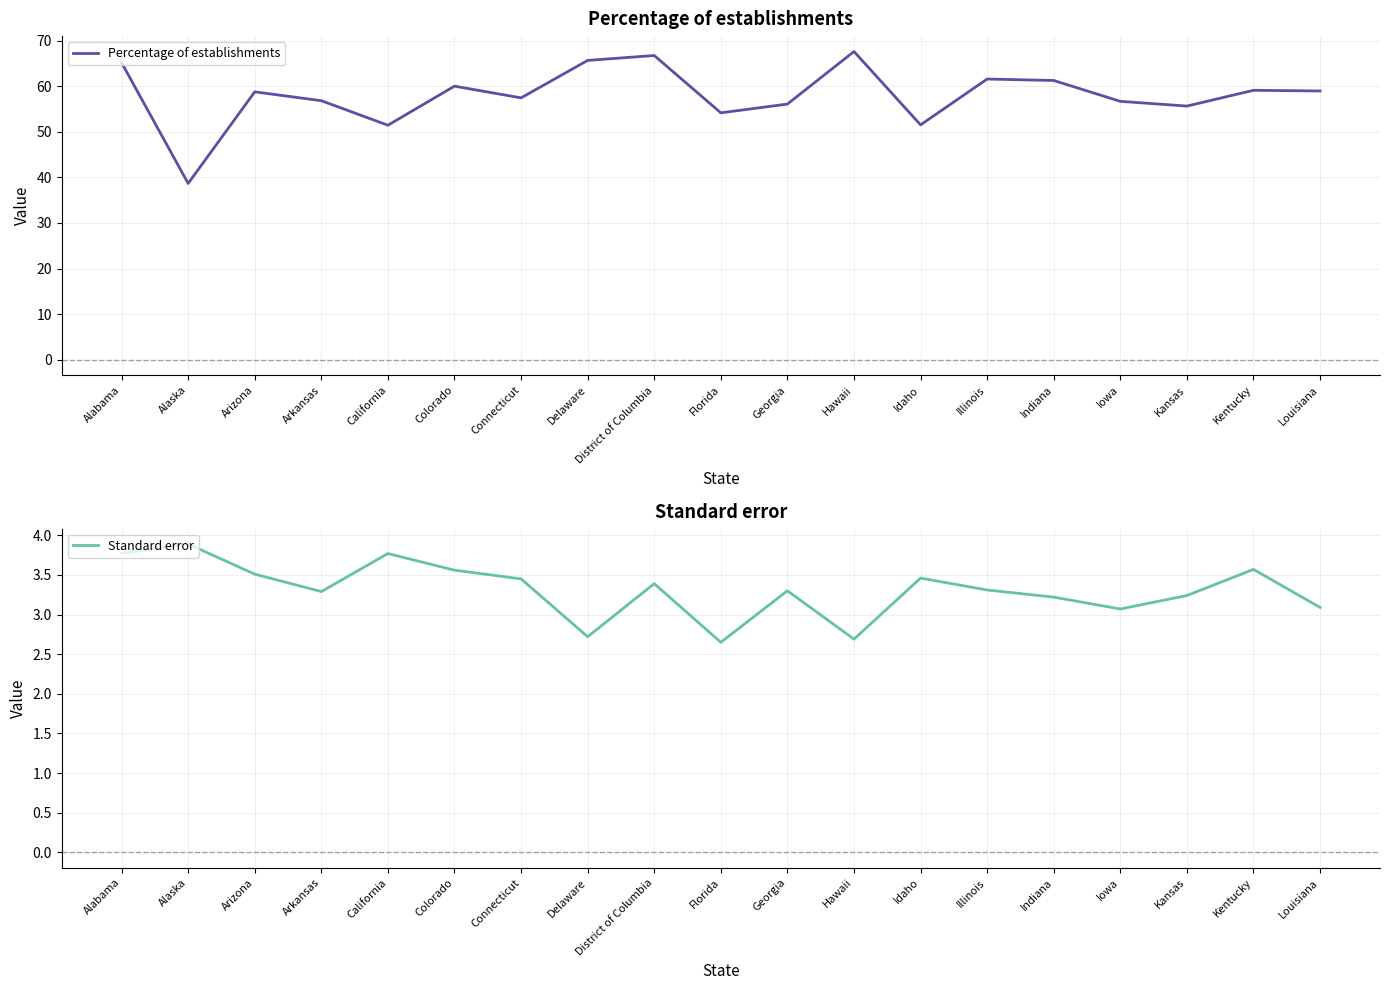

List the labels in order of Percentage of establishments value, largest first.

Hawaii, District of Columbia, Delaware, Alabama, Illinois, Indiana, Colorado, Kentucky, Louisiana, Arizona, Connecticut, Arkansas, Iowa, Georgia, Kansas, Florida, Idaho, California, Alaska